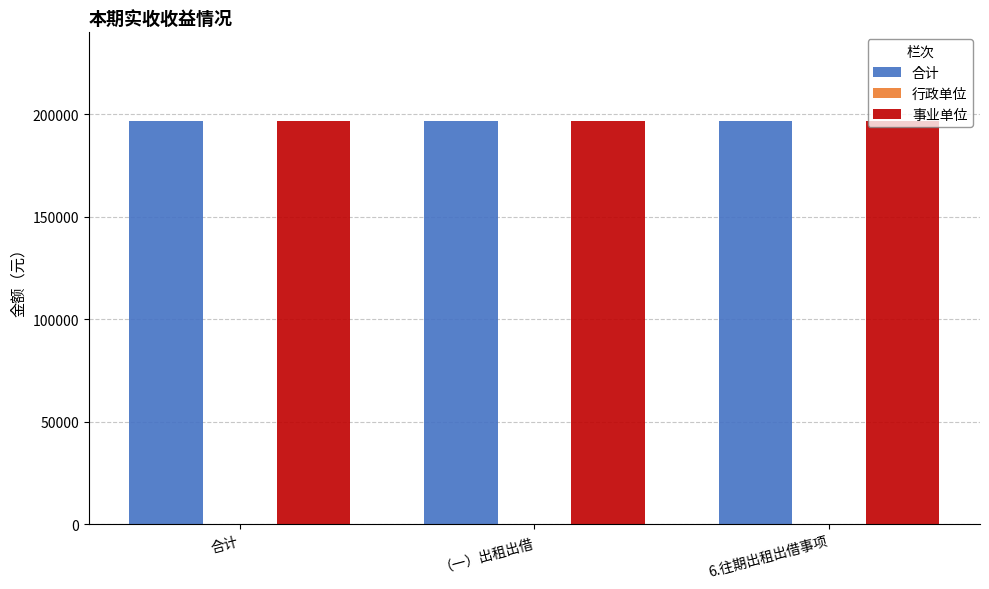

What is the label of the 2nd bar from the right?

（一）出租出借